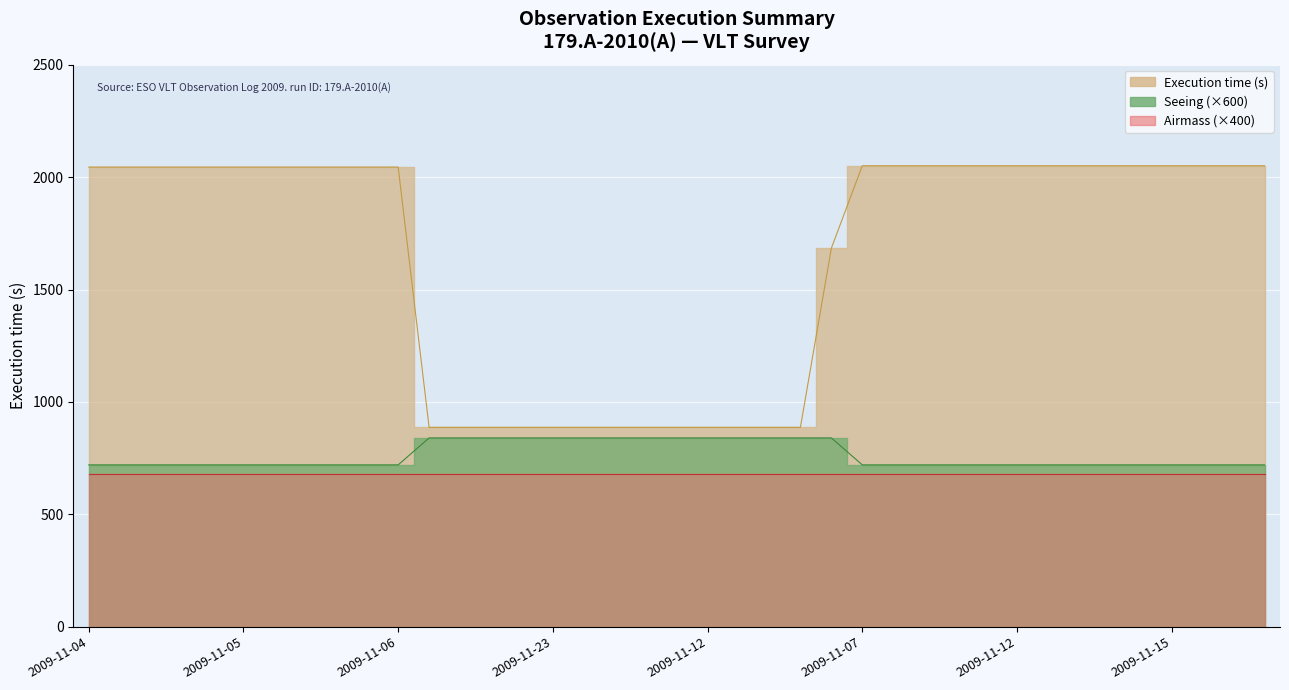

What is the lowest value of the Execution time (s) series?

887